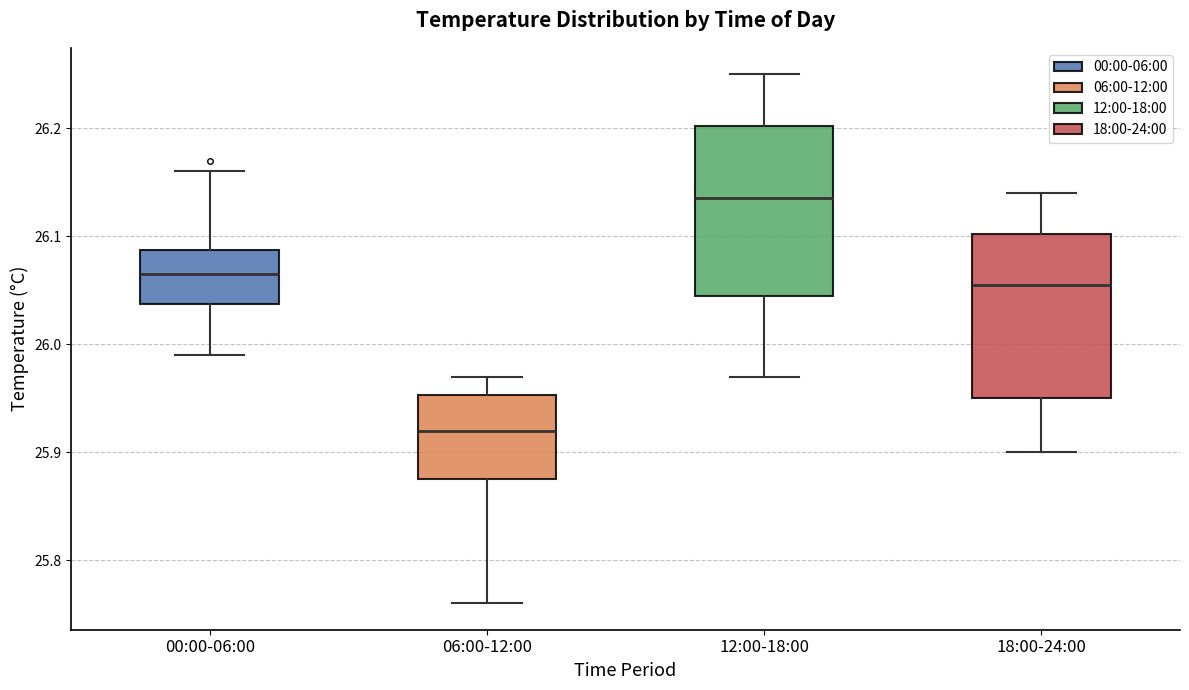

Reading left to right, transcribe this box plot: for each box, give where its median line is, the range the box spans, and where its two whiskers end, as read against the y-axis. The values are not printed on the chart, so give them approximately, as read against the axis.

00:00-06:00: median 26.07, box 26.04 to 26.09, whiskers 25.99 to 26.16
06:00-12:00: median 25.92, box 25.88 to 25.95, whiskers 25.76 to 25.97
12:00-18:00: median 26.14, box 26.05 to 26.20, whiskers 25.97 to 26.25
18:00-24:00: median 26.06, box 25.95 to 26.10, whiskers 25.90 to 26.14